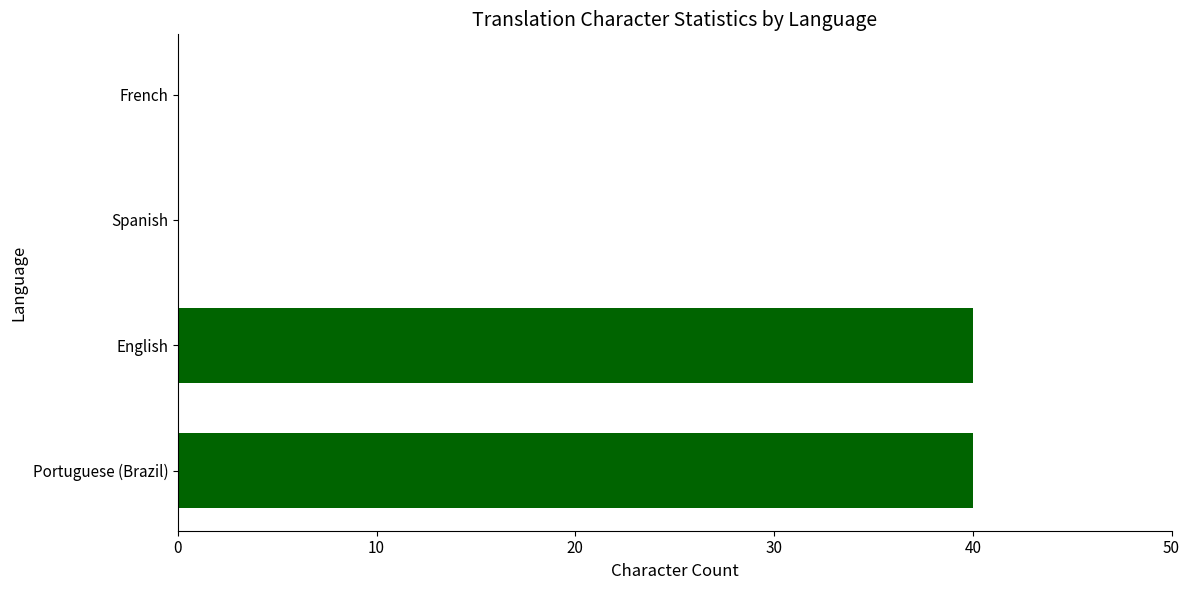

The chart shows a value of 40 at English. True or false?

True